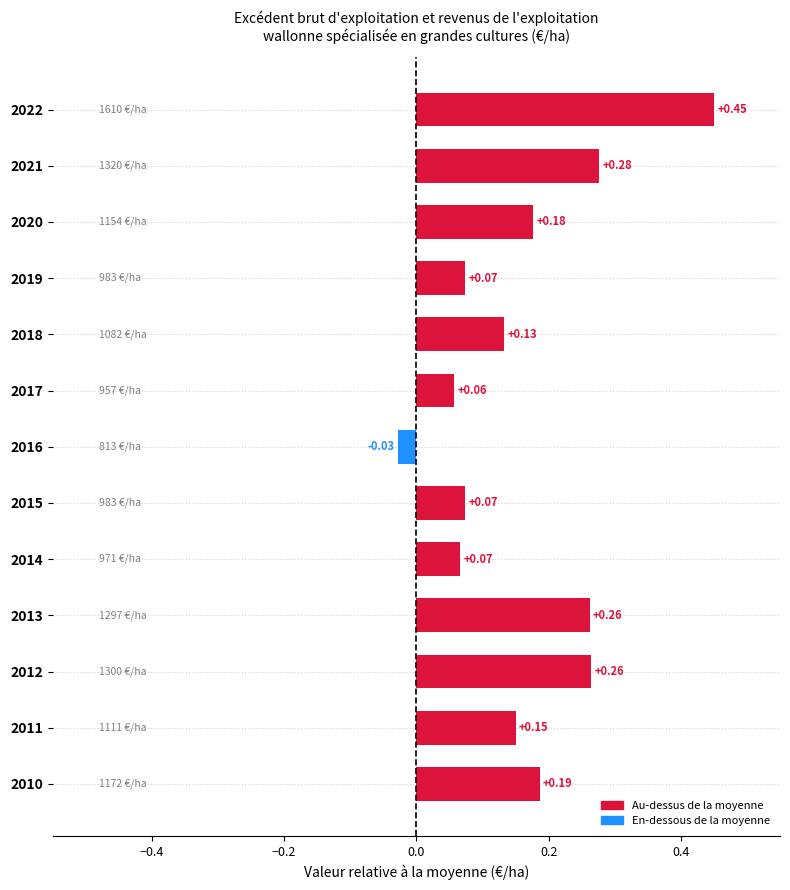

What is the sum of all values?

2.1